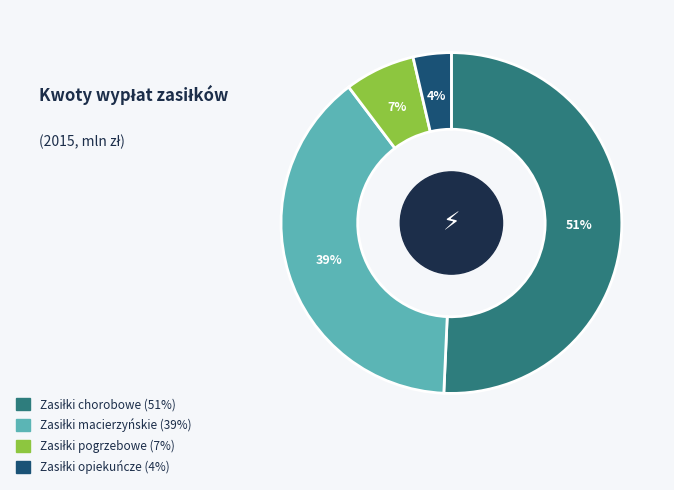

To the nearest percent, what is the average slice percentage?

25%